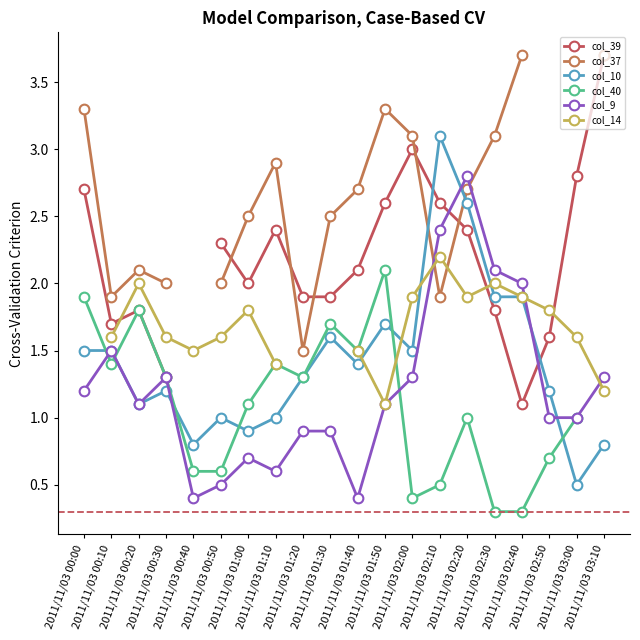

Is the value of col_14 at 2011/11/03 00:00 greater than the value of col_37 at 2011/11/03 02:00?

No